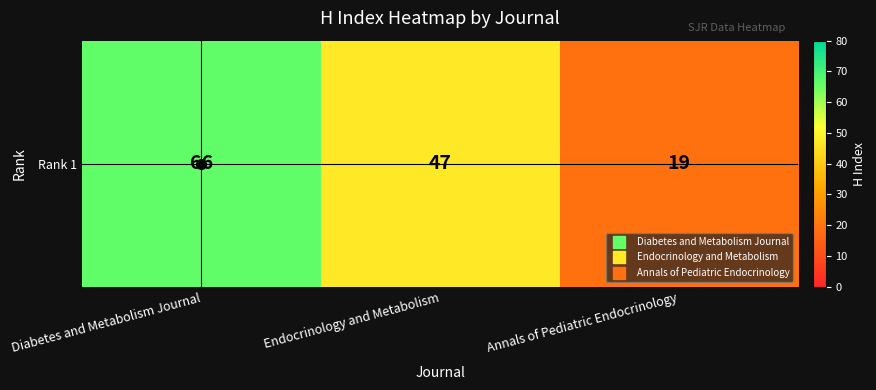

What is the sum of all values?

132